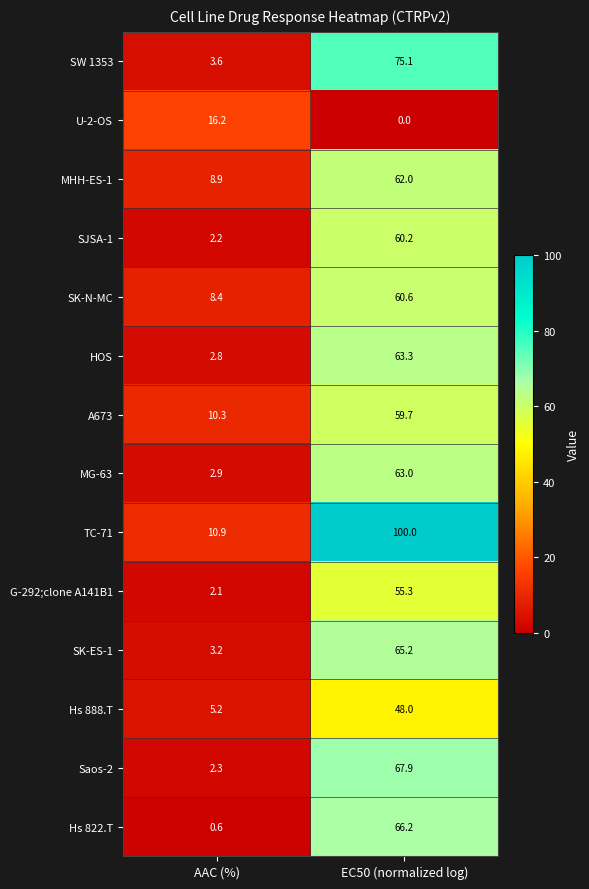

Reading left to right, extract all data points from this chart.

SW 1353: AAC (%)=3.6	EC50 (normalized log)=75.1
U-2-OS: AAC (%)=16.2	EC50 (normalized log)=0.0
MHH-ES-1: AAC (%)=8.9	EC50 (normalized log)=62.0
SJSA-1: AAC (%)=2.2	EC50 (normalized log)=60.2
SK-N-MC: AAC (%)=8.4	EC50 (normalized log)=60.6
HOS: AAC (%)=2.8	EC50 (normalized log)=63.3
A673: AAC (%)=10.3	EC50 (normalized log)=59.7
MG-63: AAC (%)=2.9	EC50 (normalized log)=63.0
TC-71: AAC (%)=10.9	EC50 (normalized log)=100.0
G-292;clone A141B1: AAC (%)=2.1	EC50 (normalized log)=55.3
SK-ES-1: AAC (%)=3.2	EC50 (normalized log)=65.2
Hs 888.T: AAC (%)=5.2	EC50 (normalized log)=48.0
Saos-2: AAC (%)=2.3	EC50 (normalized log)=67.9
Hs 822.T: AAC (%)=0.6	EC50 (normalized log)=66.2